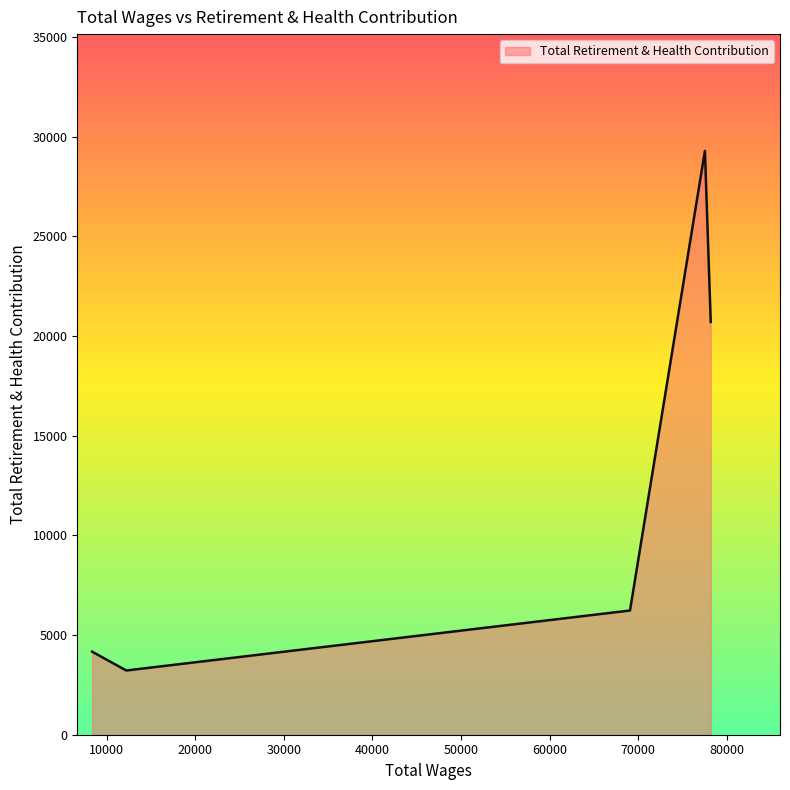

How many interior local peaks (higher than both neighbors) does the data have?

1